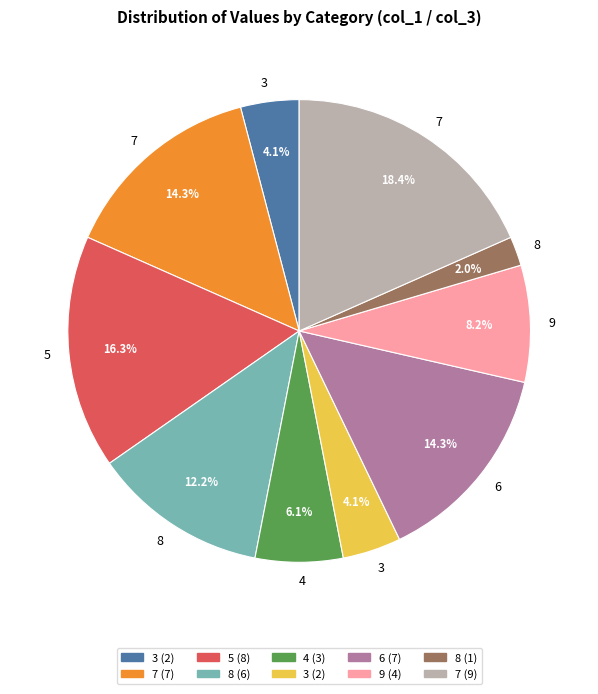

Is there any slice that represents more than half of the pie?

No